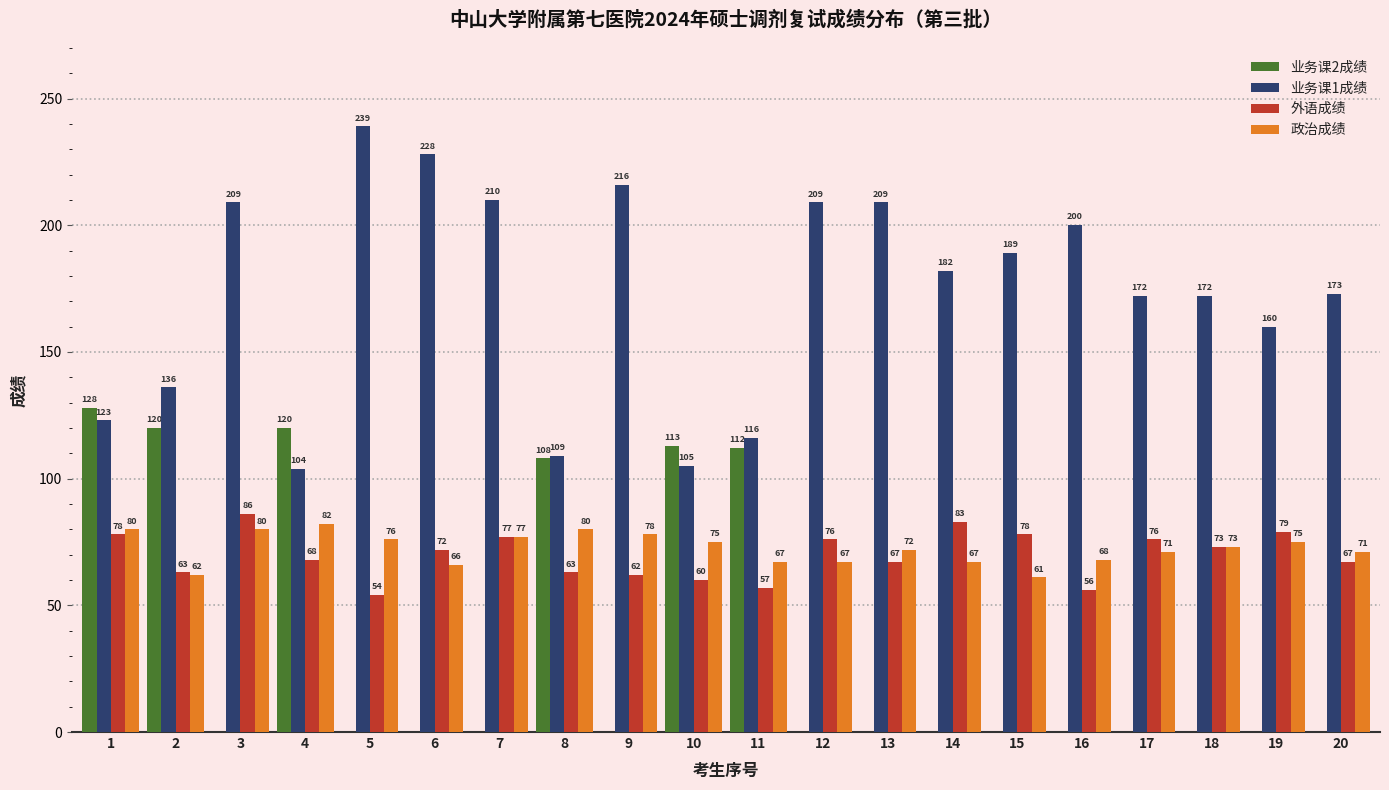

At which label is 外语成绩 closest to 70?

4